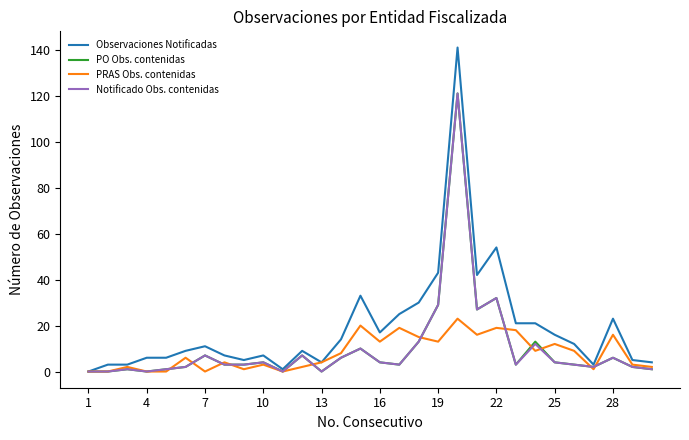

Which series has the largest total across all categories?

Observaciones Notificadas